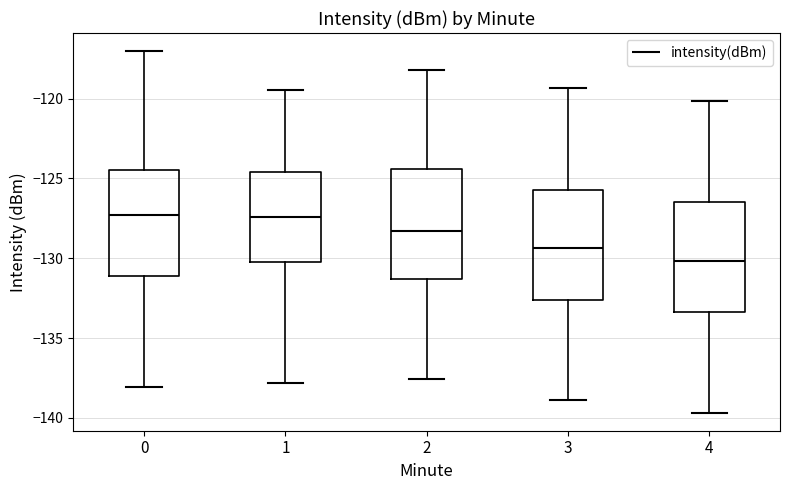

Where is the lower edge of the box at x = 1 on the y-axis? The values are not printed on the chart, so give them approximately, as read against the axis.

-130.0